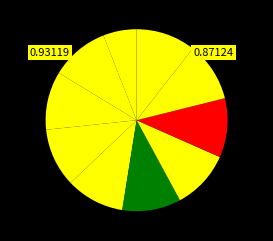

How many slices are in this pie chart?

10